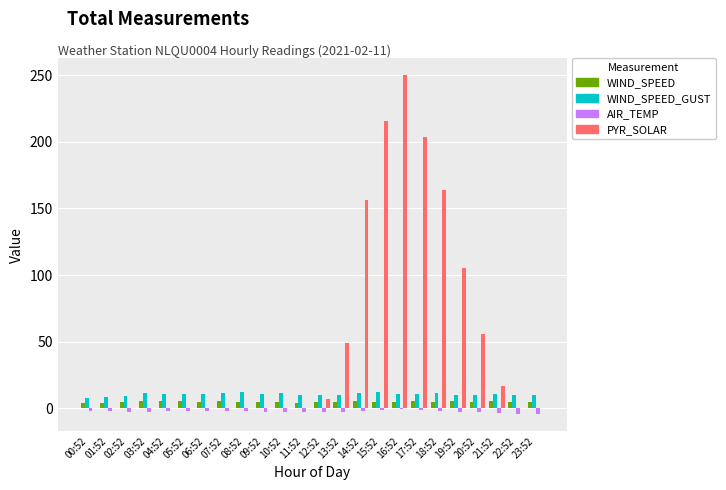

Between 01:52 and 14:52, which series saw the biggest shift?

PYR_SOLAR